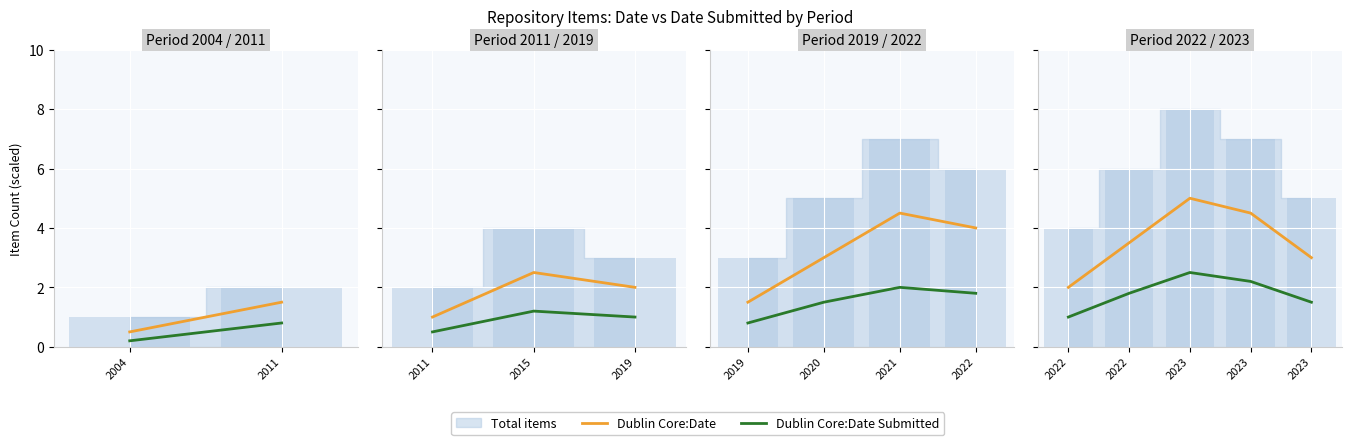

Between 3 and 4, which is larger?

3